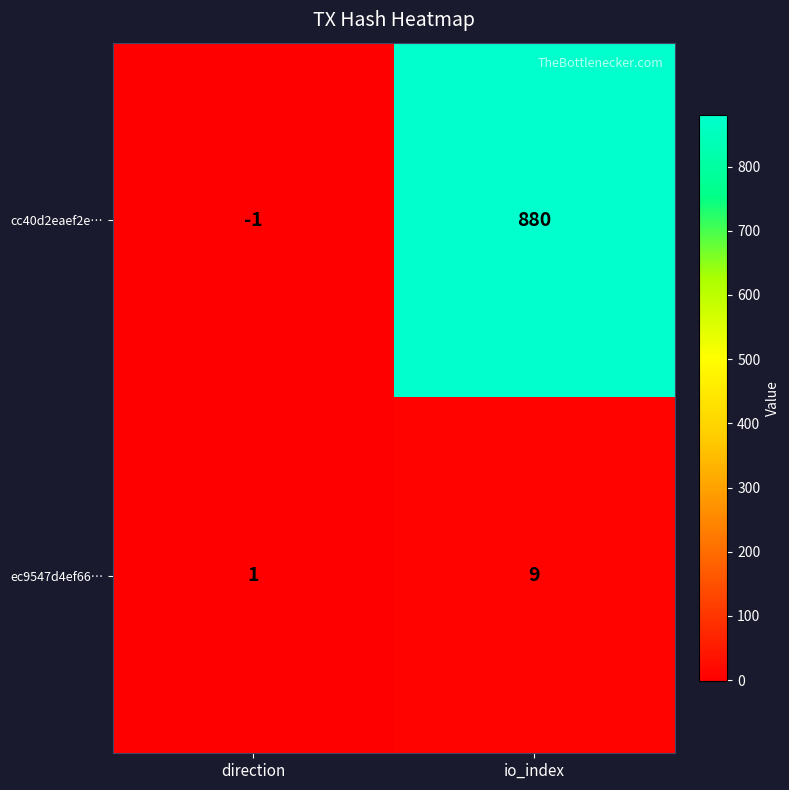

At which label is cc40d2eaef2e… closest to 439?

direction